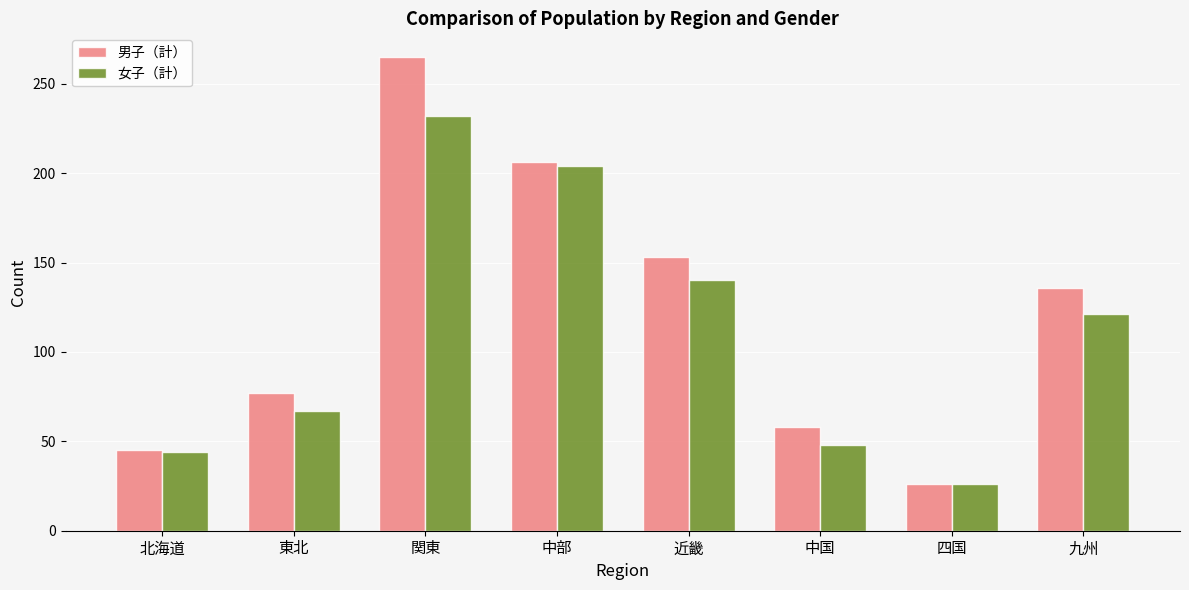

How many data points in 女子（計） are less than 121?

4